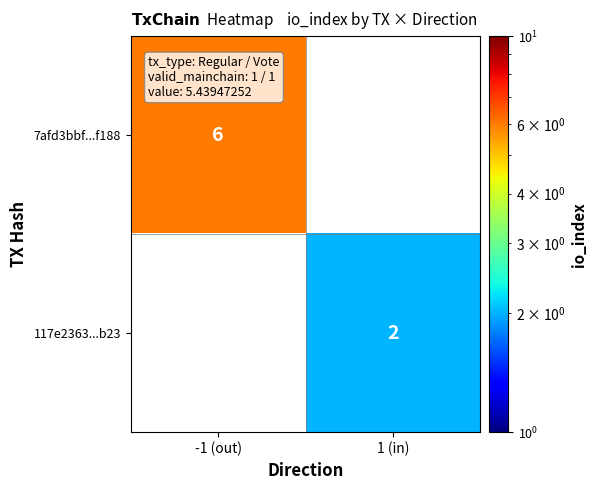

True or false: 7afd3bbf...f188 has a value of 8.5 at -1 (out).

False